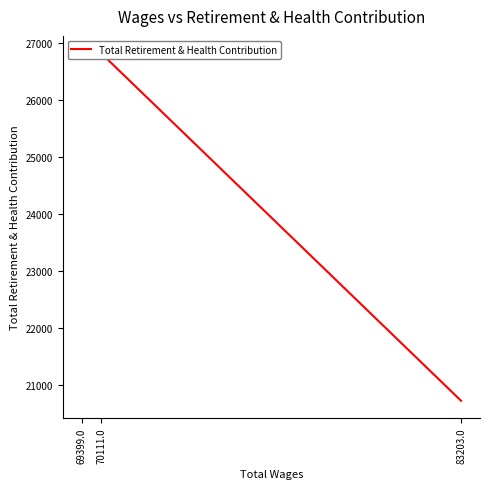

Does the chart have visible grid lines?

No